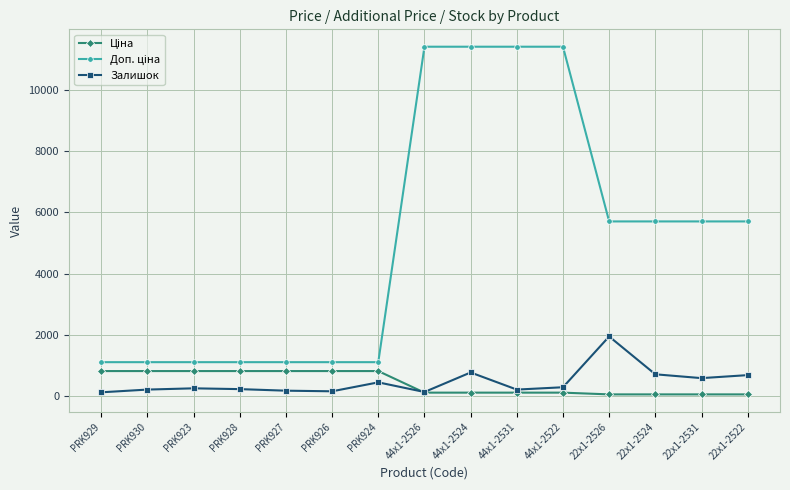

True or false: Залишок has a value of 214.0 at 44x1-2531.

True